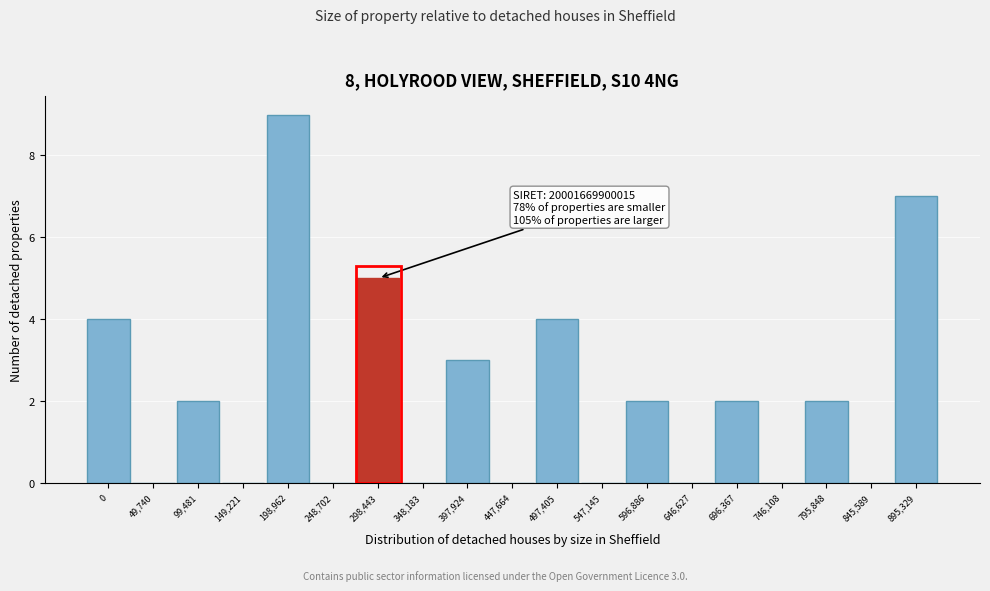

Reading right to left, transcribe all the data shown in this chart.

895,329=7	845,589=0	795,848=2	746,108=0	696,367=2	646,627=0	596,886=2	547,145=0	497,405=4	447,664=0	397,924=3	348,183=0	298,443=5	248,702=0	198,962=9	149,221=0	99,481=2	49,740=0	0=4